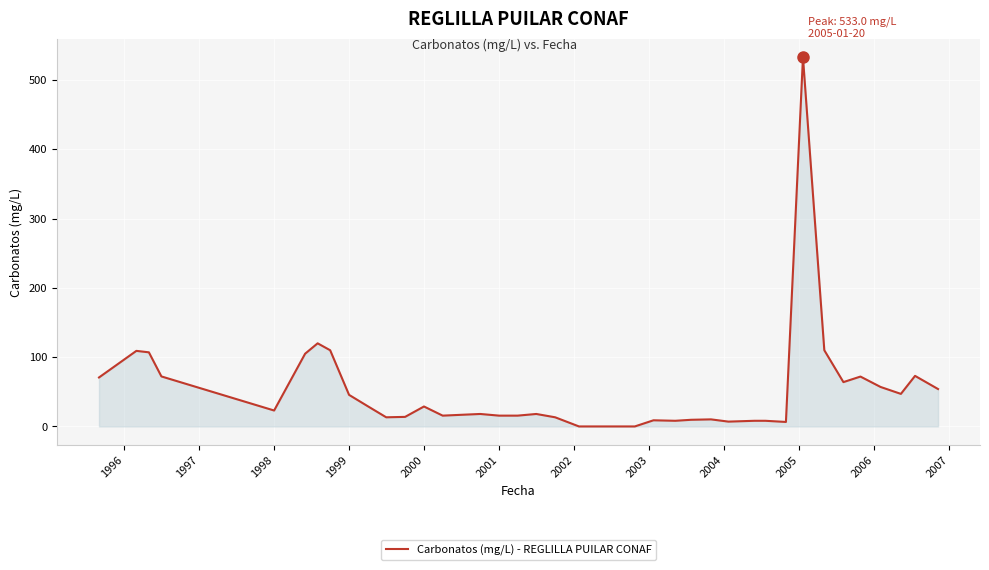

What is the maximum value shown in the chart?

533.0